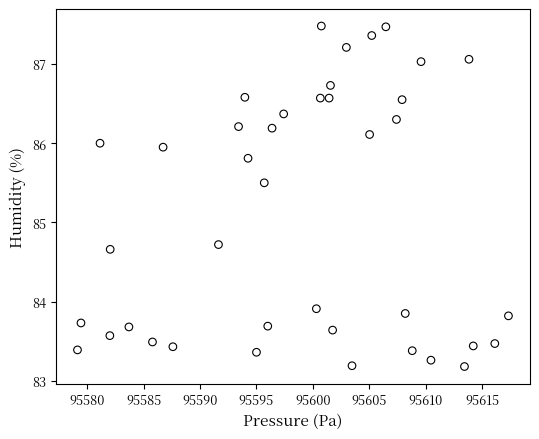

What Y value in the scatter plot is closest to 85?

84.7